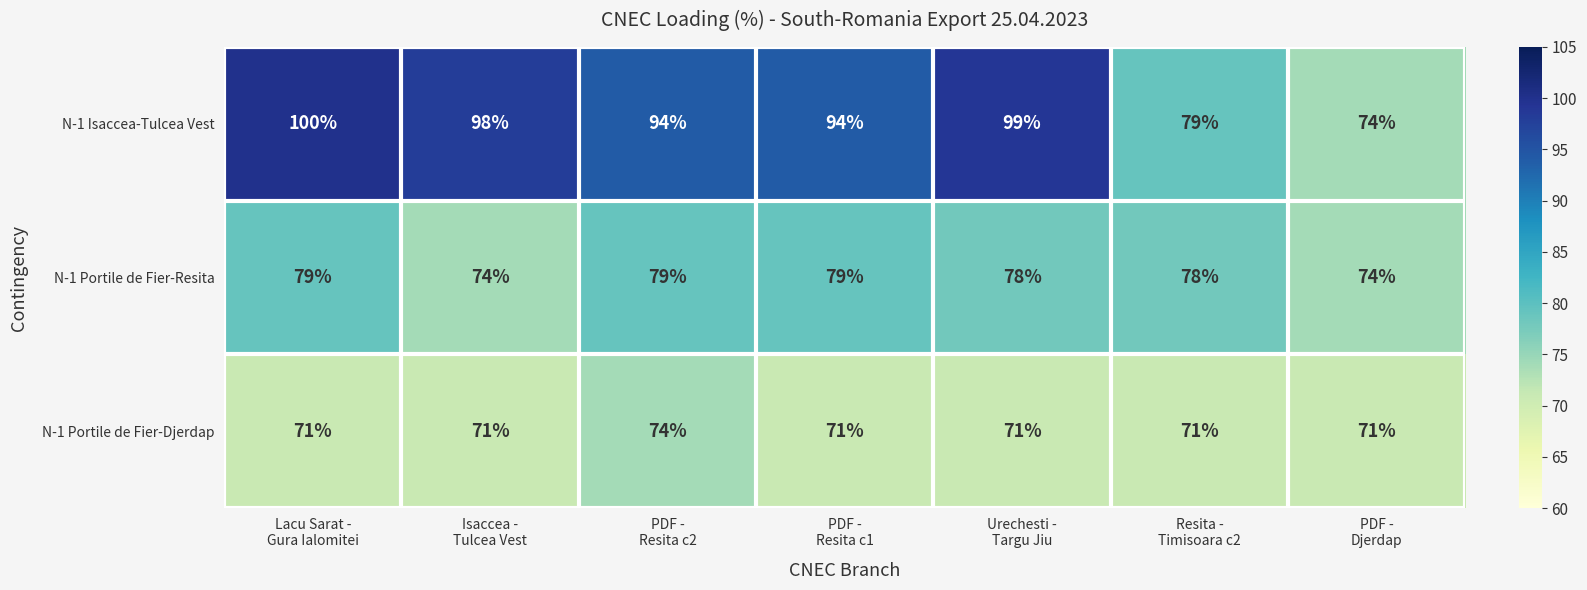

List the series in order of their peak value, highest first.

N-1 Isaccea-Tulcea Vest, N-1 Portile de Fier-Resita, N-1 Portile de Fier-Djerdap